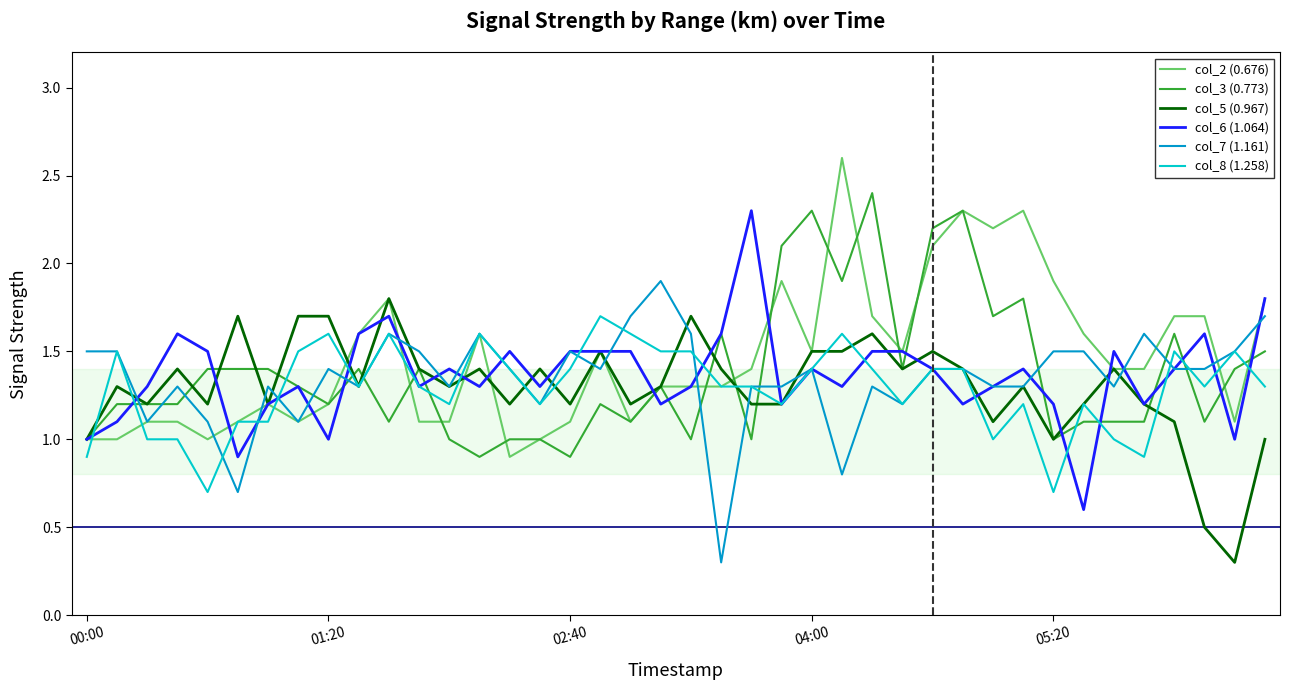

True or false: col_8 (1.258) has more than 2 points higher than both neighbors.

True